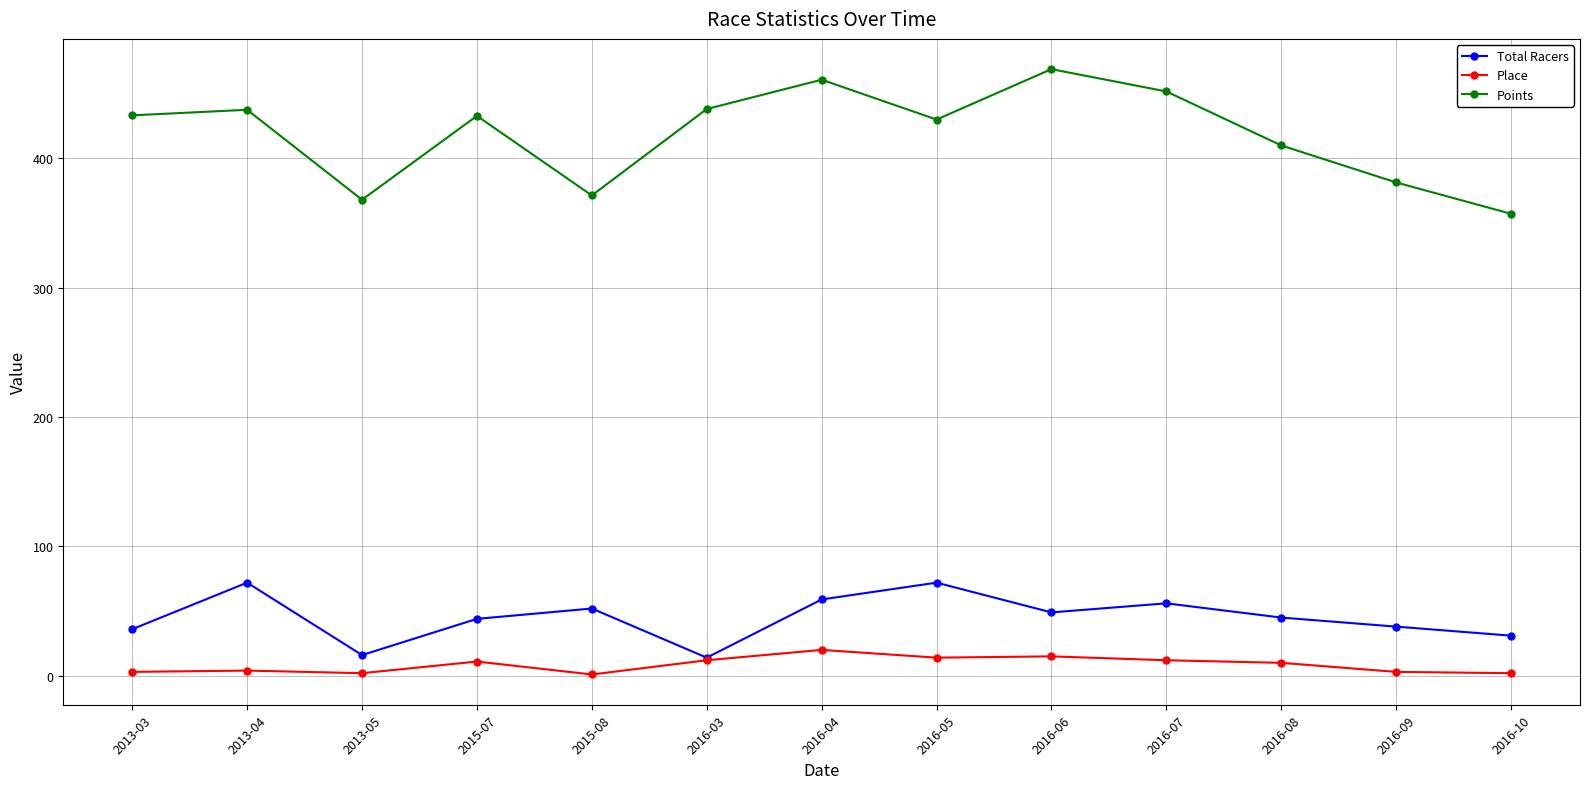

Between 2016-05 and 2016-10, which series saw the biggest shift?

Points